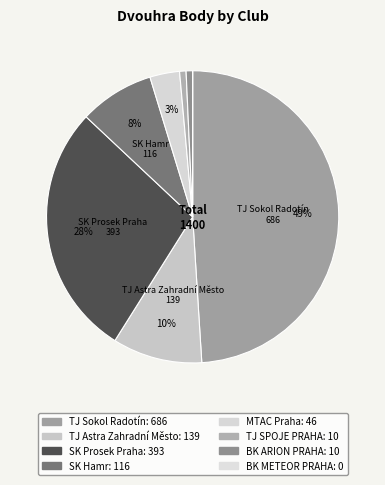

How much of the chart is everything except BK METEOR PRAHA?

100.0%